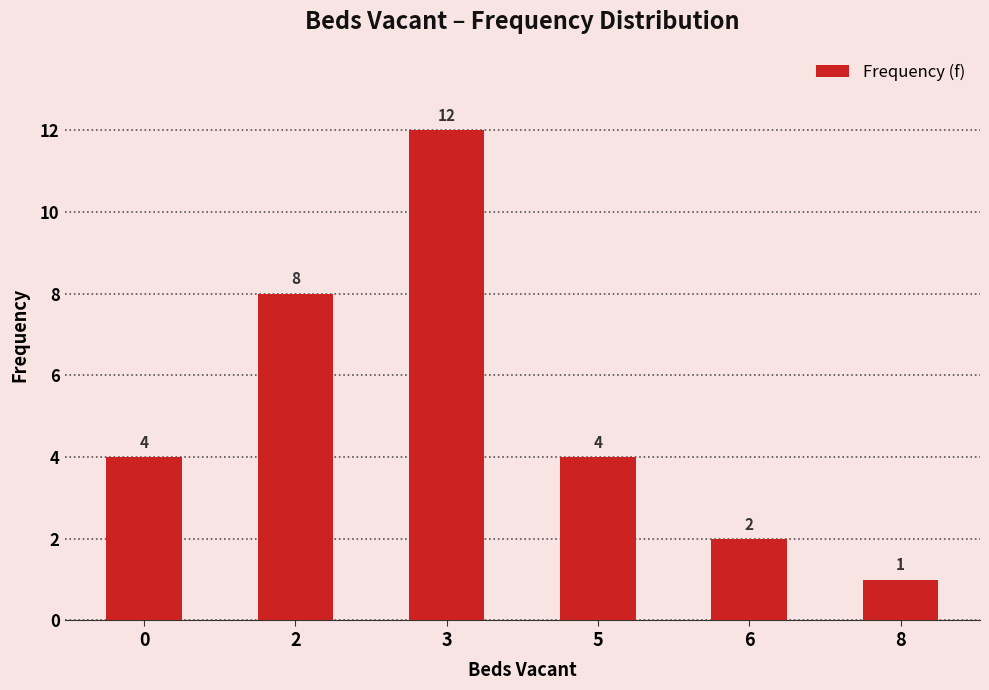

What value does the data have at 3, to the nearest 5?

10